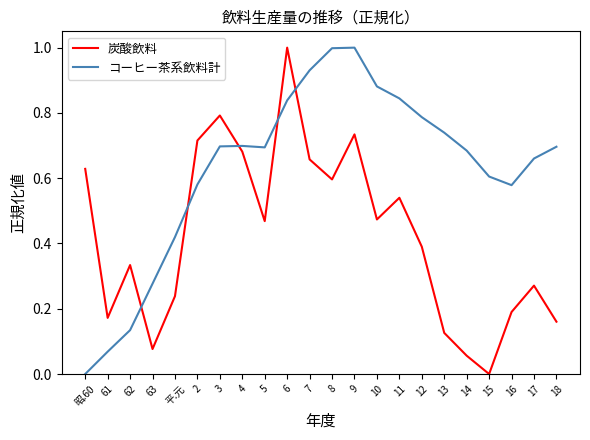

True or false: コーヒー茶系飲料計 and 炭酸飲料 cross at least once.

True